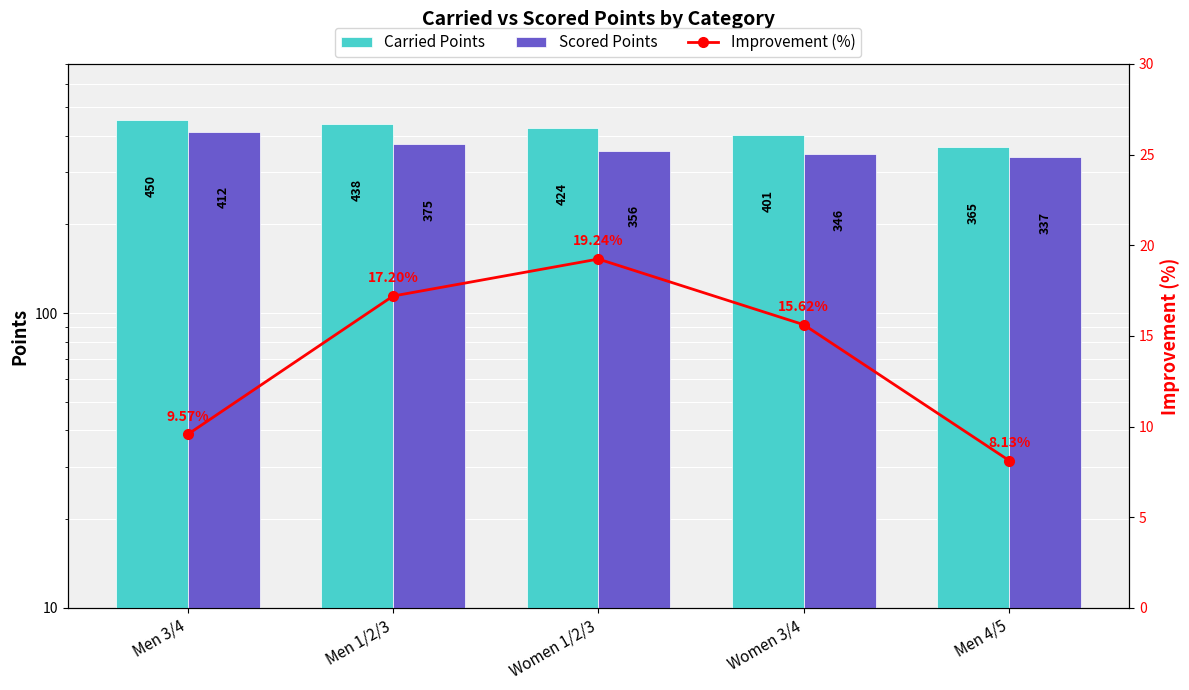

What is the label of the 1st bar from the left?

Men 3/4